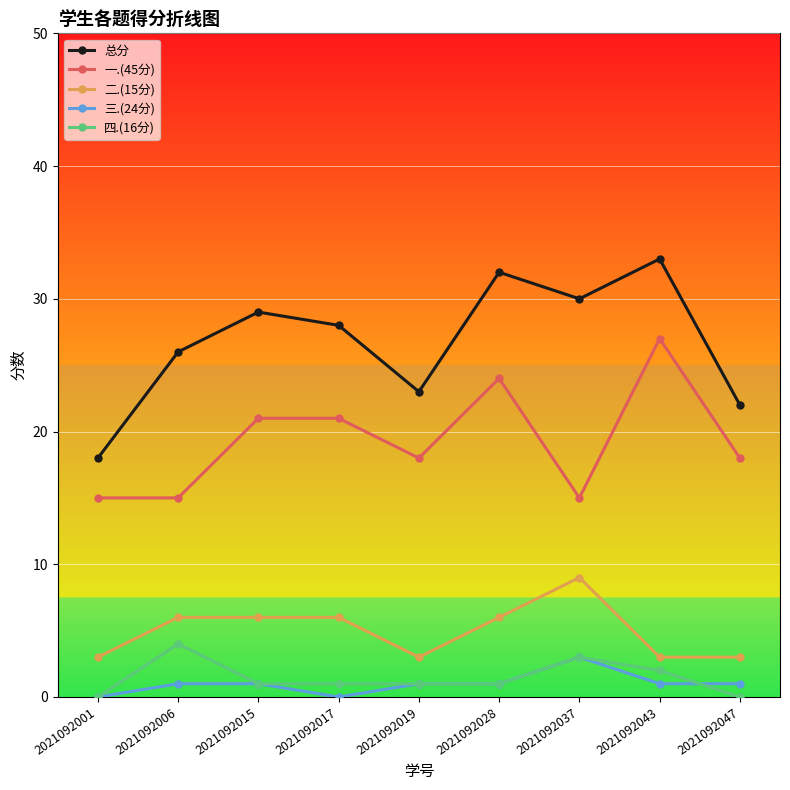

What is the difference between the highest and lowest values at 2021092028?

31